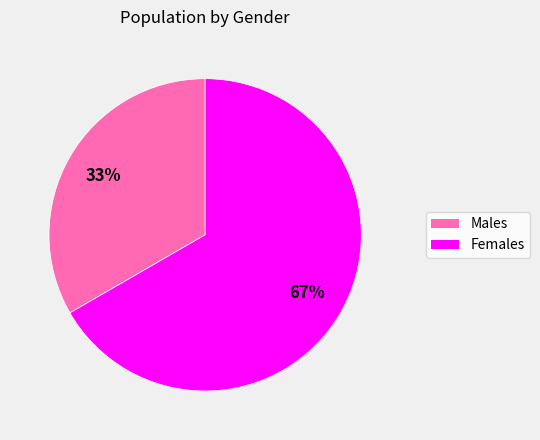

Does any single category account for the majority?

Yes